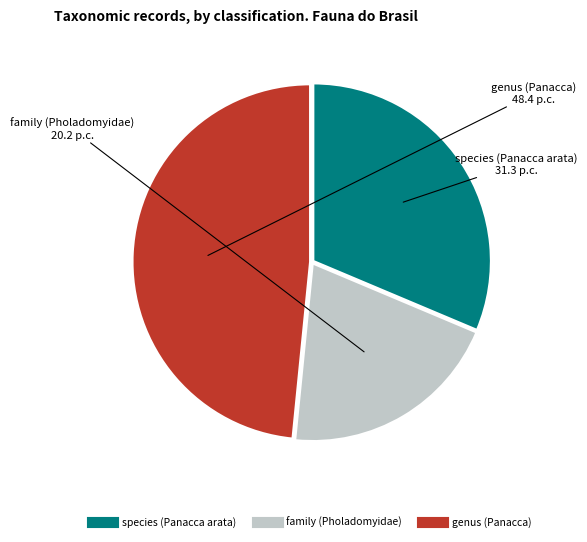

Combined, do family (Pholadomyidae) and genus (Panacca) account for over 50%?

Yes